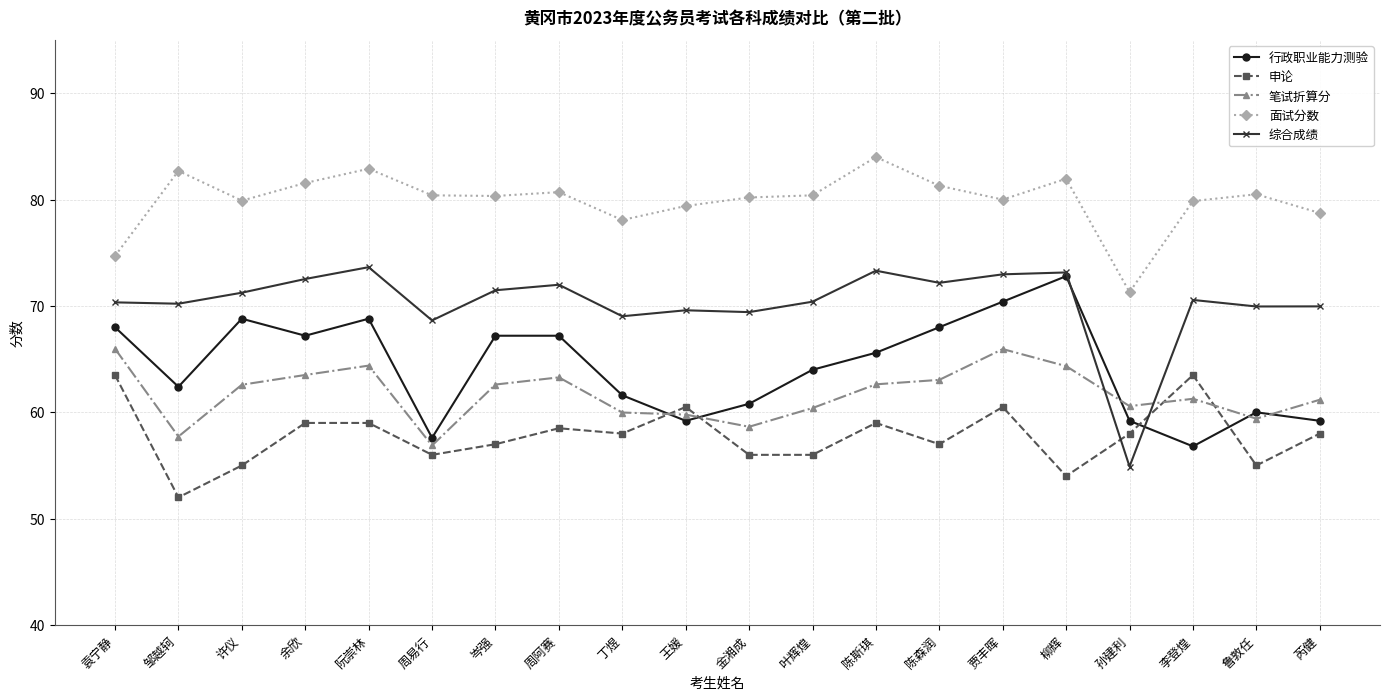

What is the label of the 19th point from the right?

邹越轲